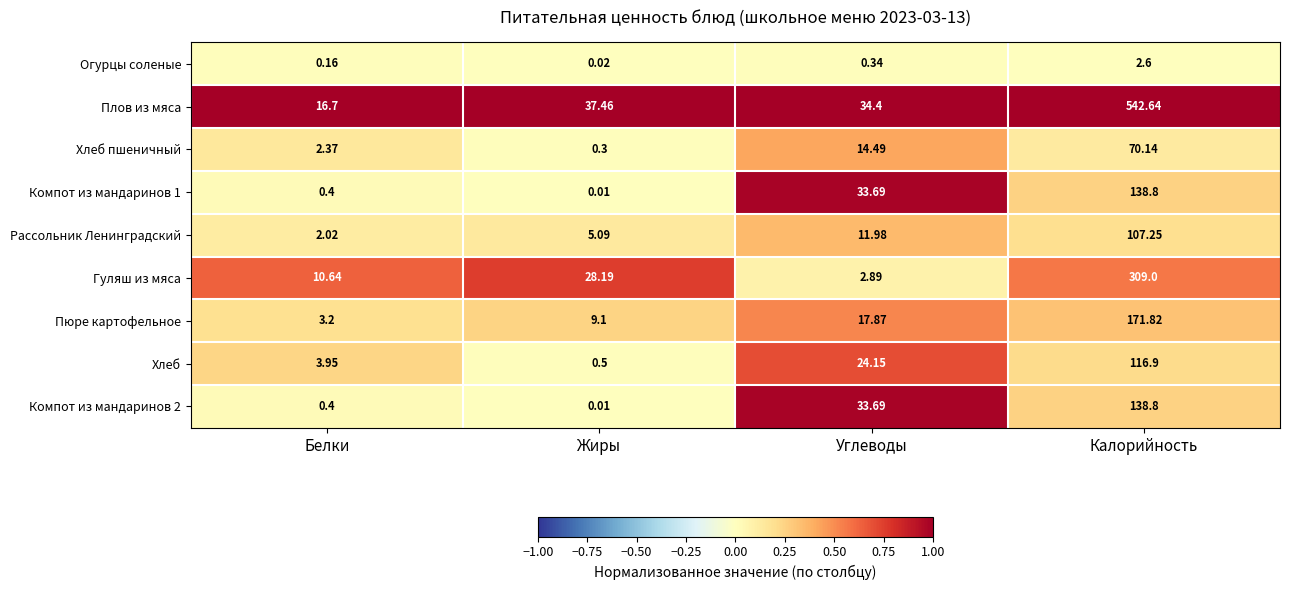

What is the total value across all series at Жиры?

80.7